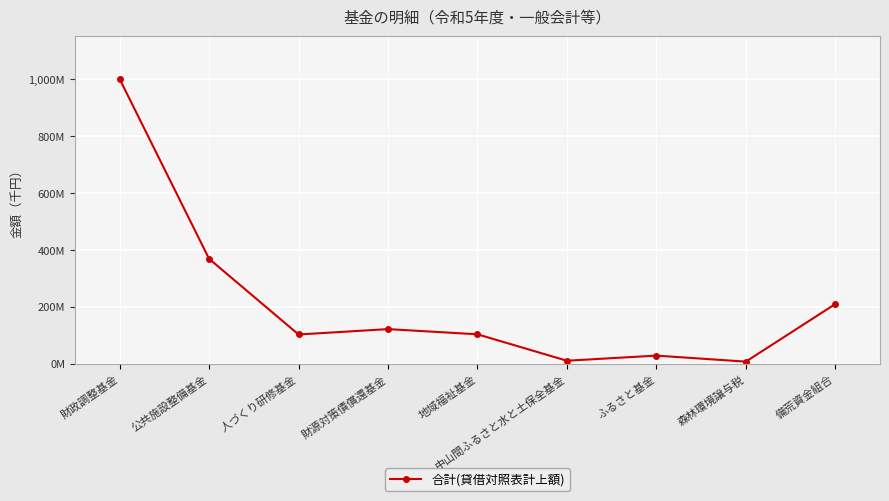

List the labels in order of value, largest first.

財政調整基金, 公共施設整備基金, 備荒資金組合, 財源対策債償還基金, 地域福祉基金, 人づくり研修基金, ふるさと基金, 中山間ふるさと水と土保全基金, 森林環境譲与税